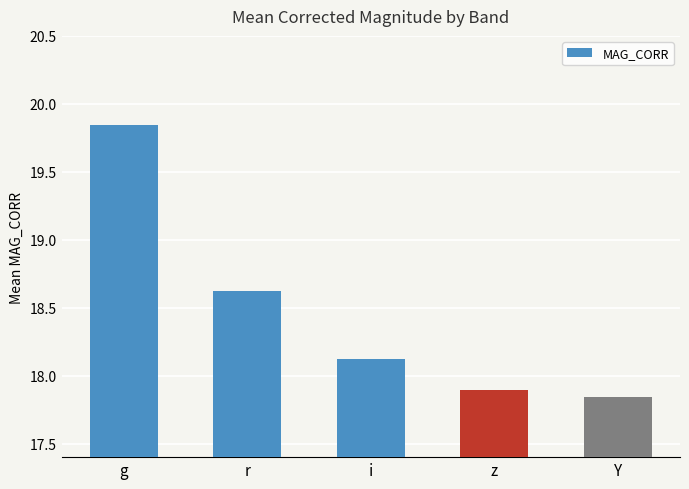

List the labels in order of value, largest first.

g, r, i, z, Y